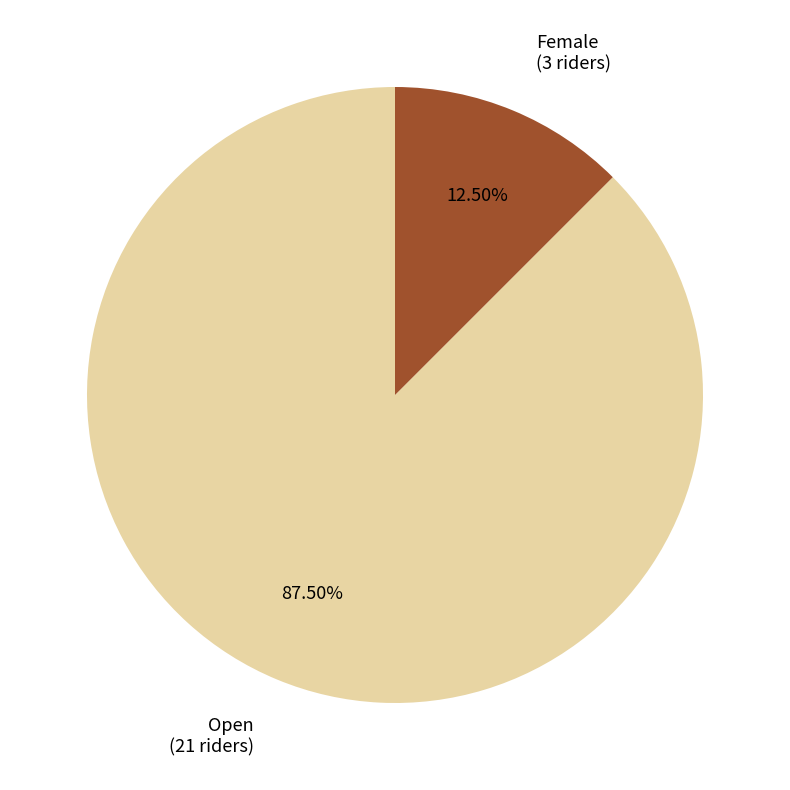

Count the number of slices in the pie.

2